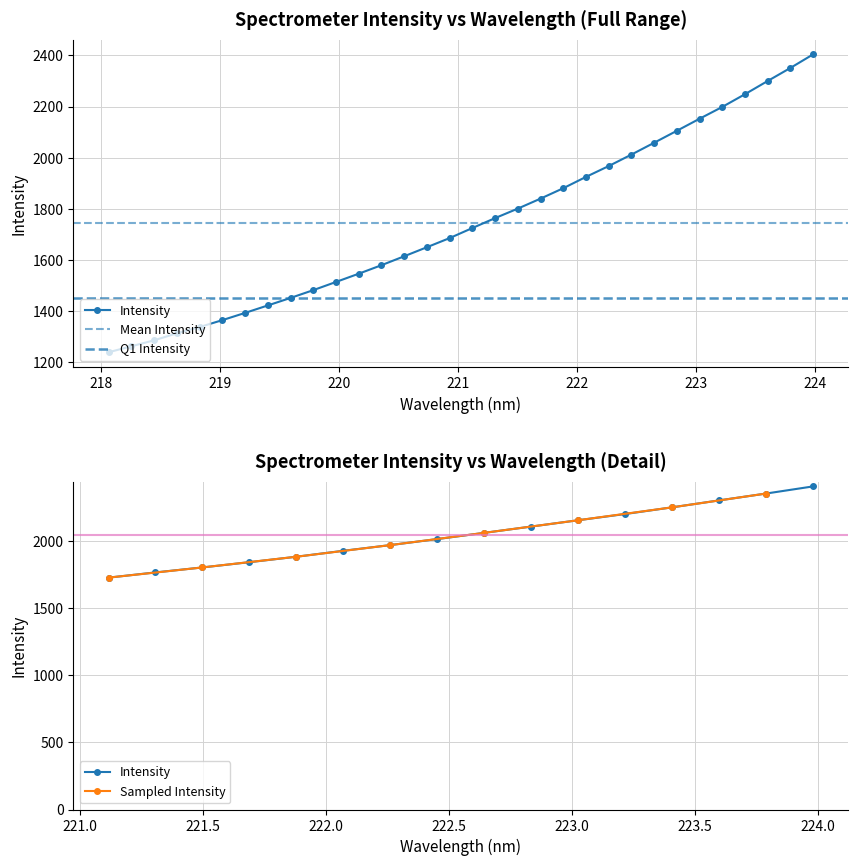

What is the difference between the maximum and minimum values?

1164.6